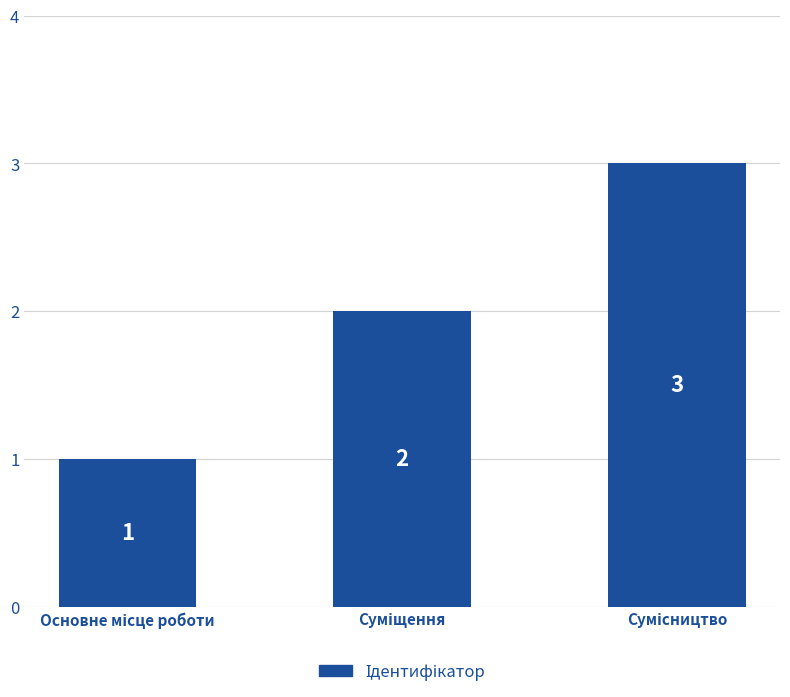

What is the value of the 2nd bar from the left?

2